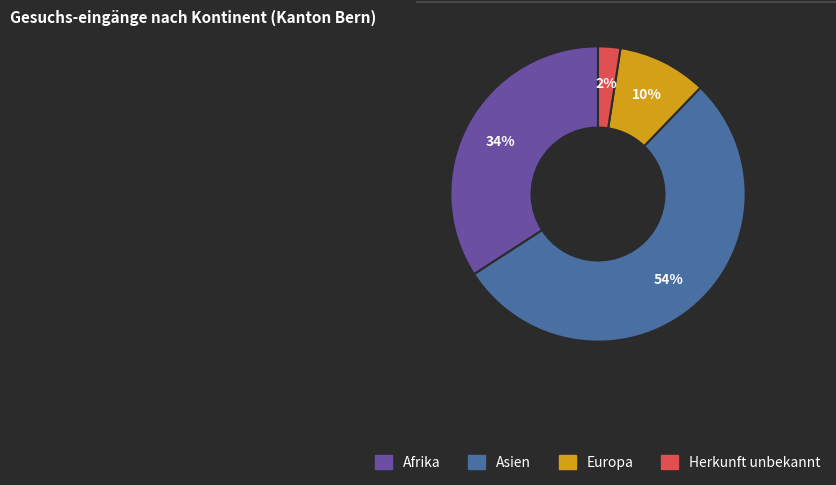

To the nearest percent, what is the average slice percentage?

25%